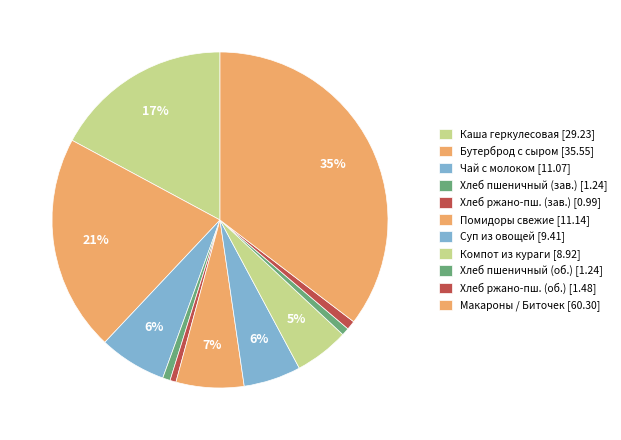

To the nearest percent, what is the difference between the largest and smallest slice percentages?

35%